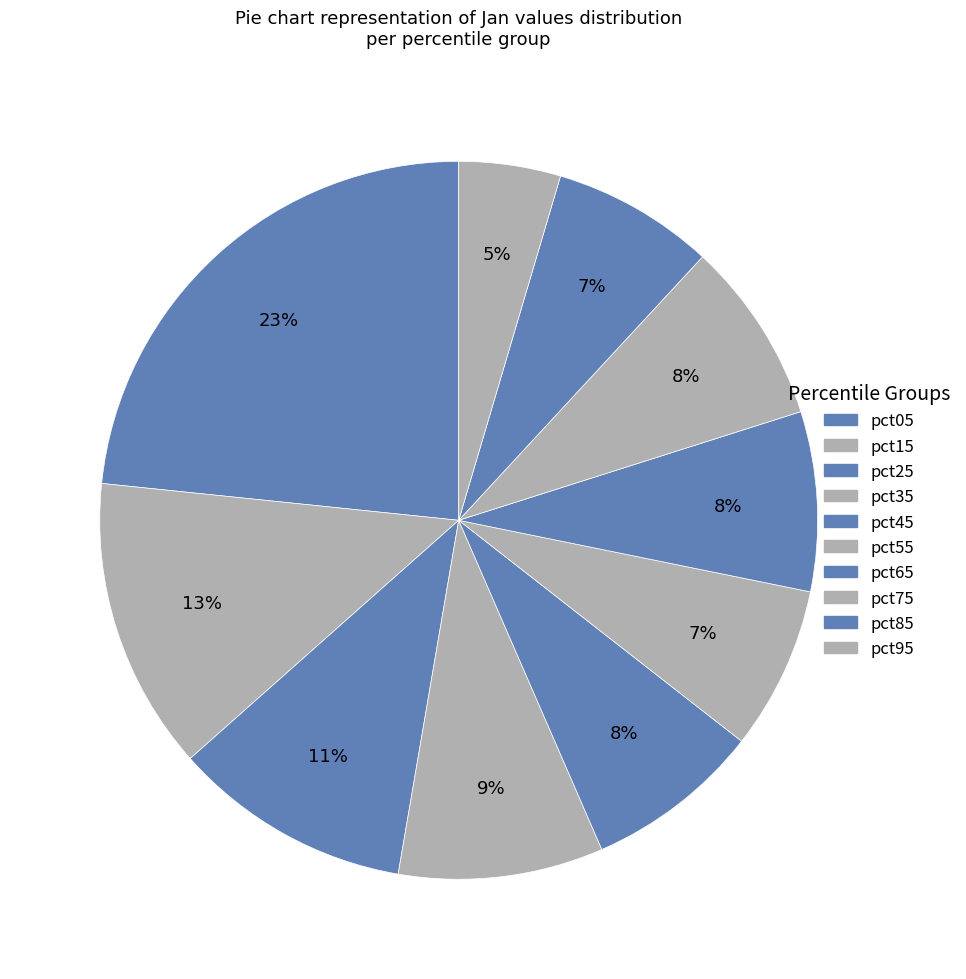

To the nearest percent, what percentage of the pie is pct85?

7%